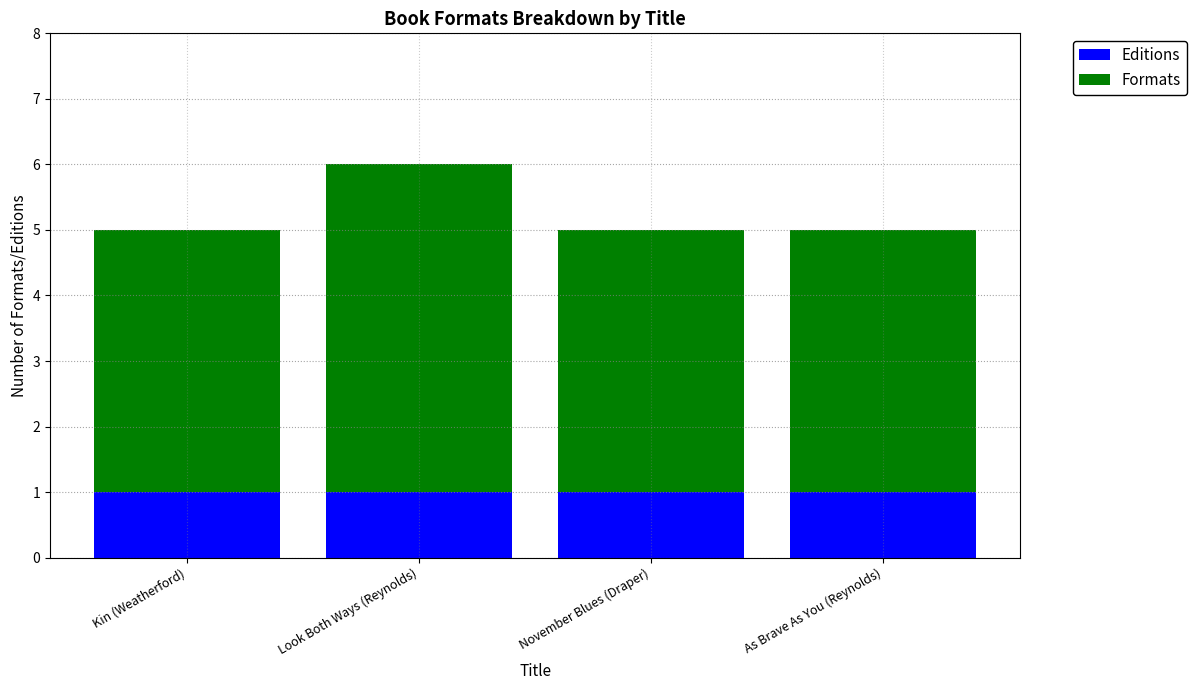

Reading left to right, what are the values for Editions?

Kin (Weatherford)=1	Look Both Ways (Reynolds)=1	November Blues (Draper)=1	As Brave As You (Reynolds)=1